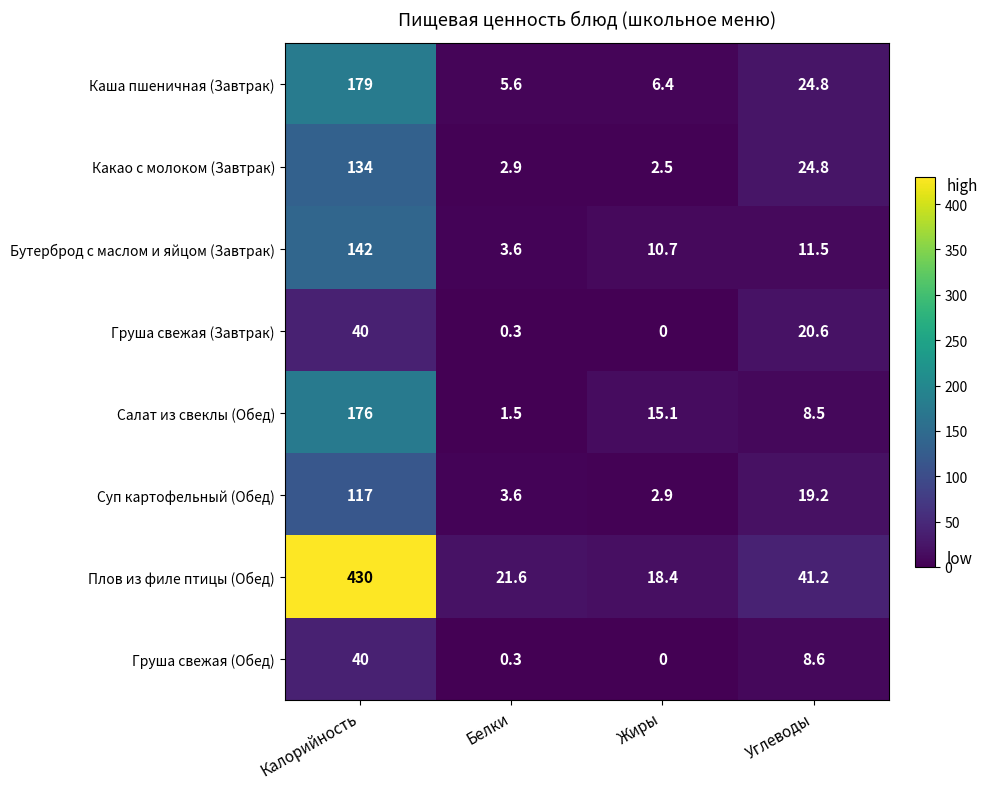

What is the minimum value for Суп картофельный (Обед)?

2.9